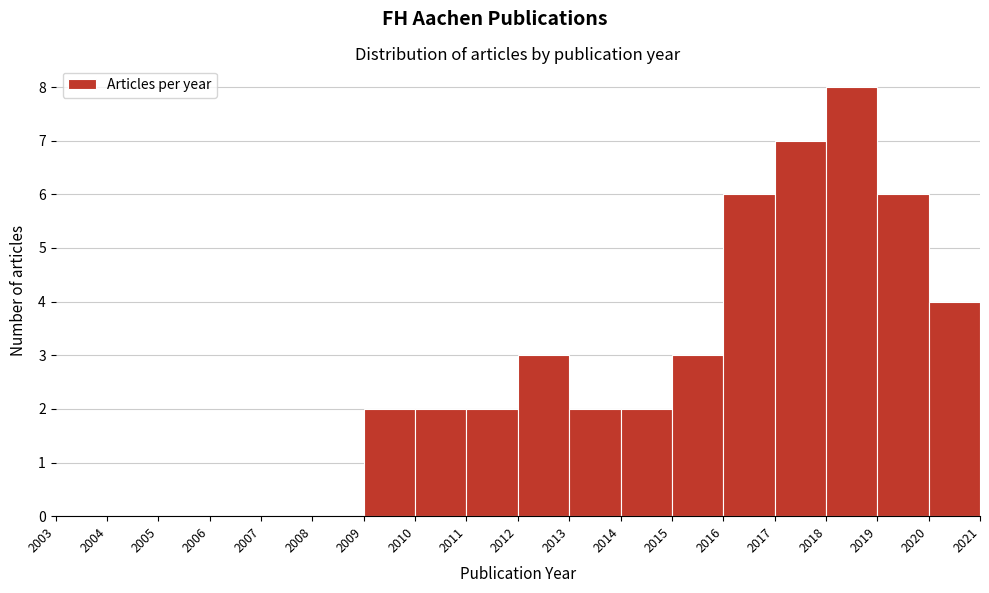

Reading left to right, list every bar in this chart as the range it spans on the x-axis followed by its height. The values are not printed on the chart, so give them approximately, as read against the axis.

2003 to 2004: 0
2004 to 2005: 0
2005 to 2006: 0
2006 to 2007: 0
2007 to 2008: 0
2008 to 2009: 0
2009 to 2010: 2
2010 to 2011: 2
2011 to 2012: 2
2012 to 2013: 3
2013 to 2014: 2
2014 to 2015: 2
2015 to 2016: 3
2016 to 2017: 6
2017 to 2018: 7
2018 to 2019: 8
2019 to 2020: 6
2020 to 2021: 4